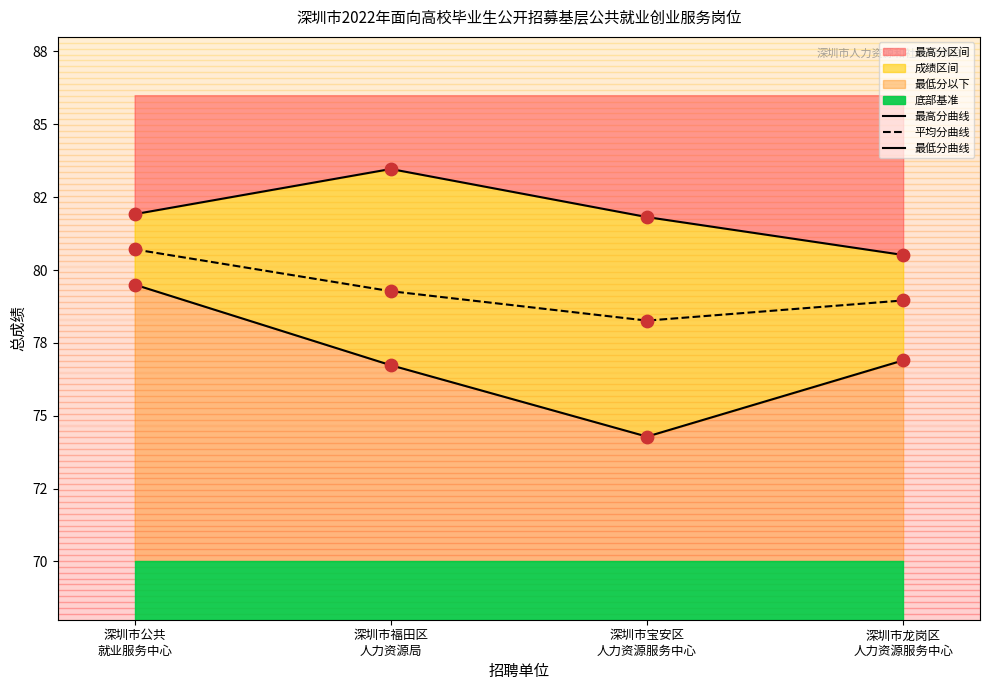

Which series reaches the minimum Y coordinate?

最低分曲线